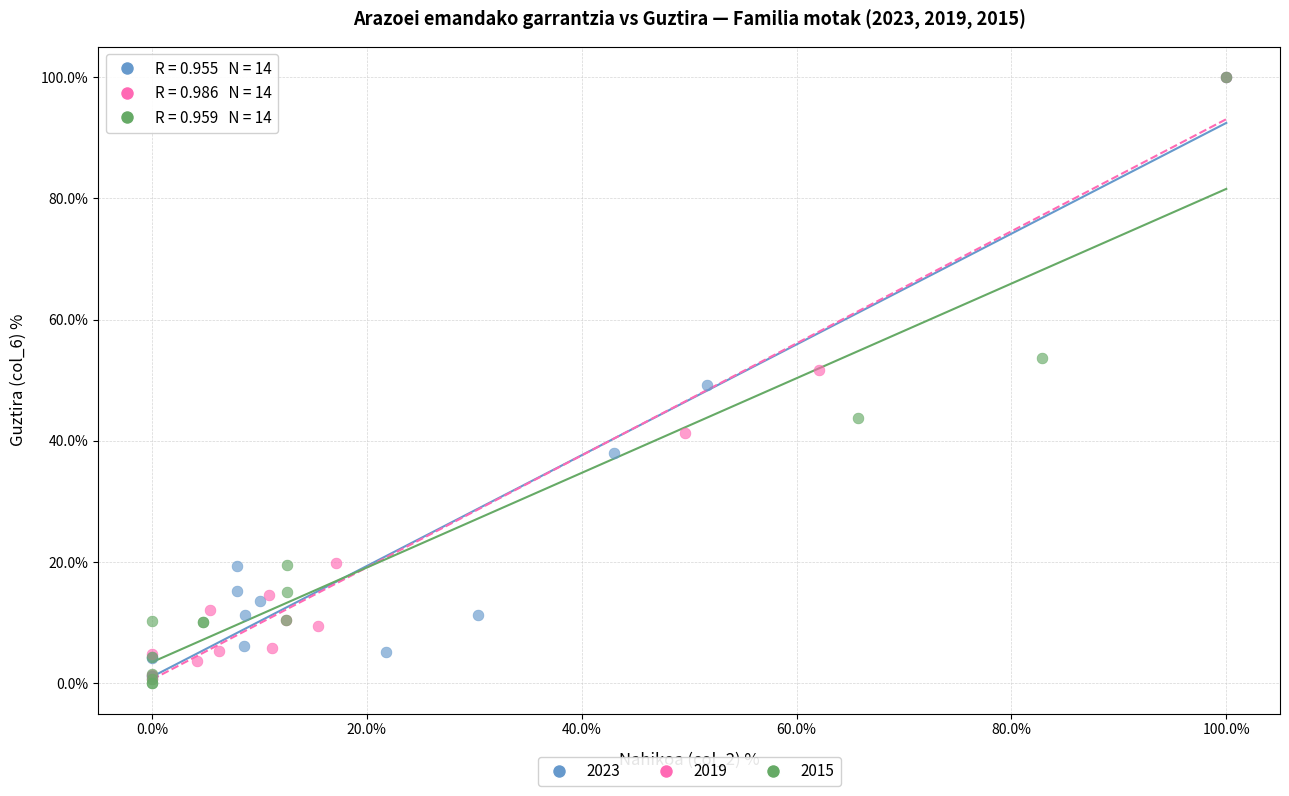

What are all the series names shown in the legend?

2023, 2019, 2015